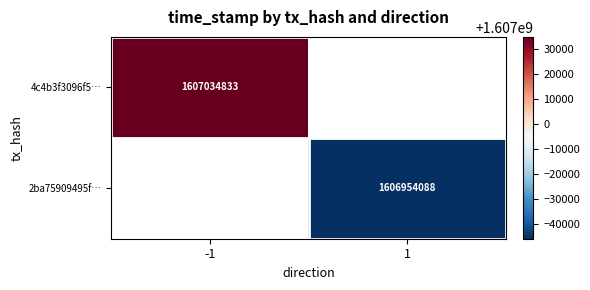

Is the value of 2ba75909495f… at 1 greater than the value of 4c4b3f3096f5… at -1?

No